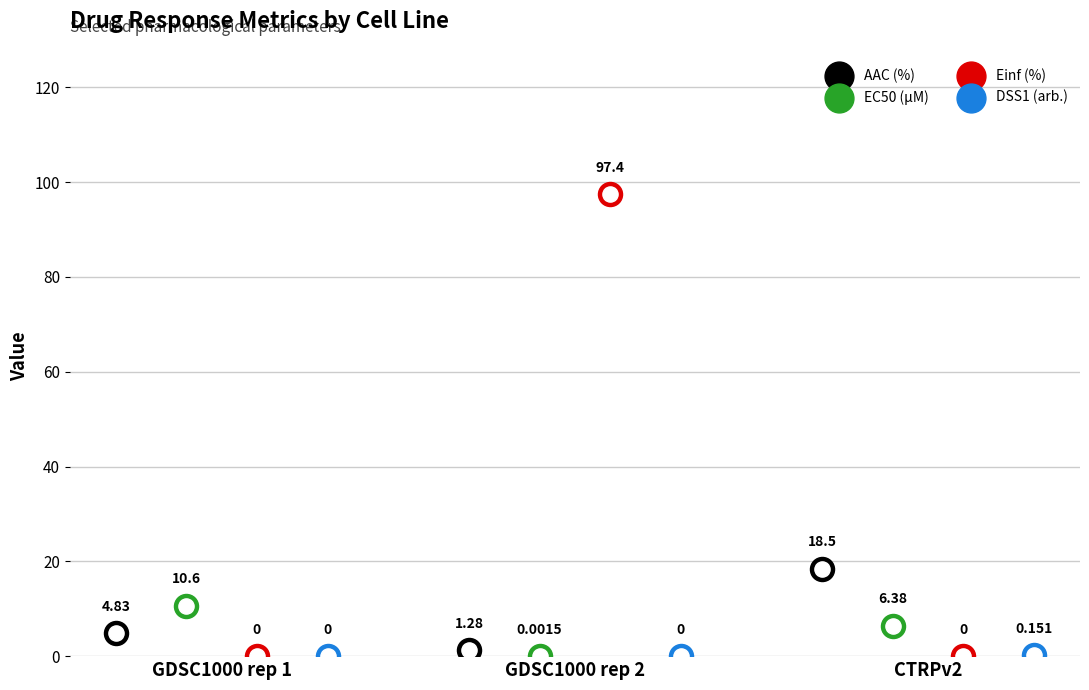

At how many categories does at least one series exceed 4?

3